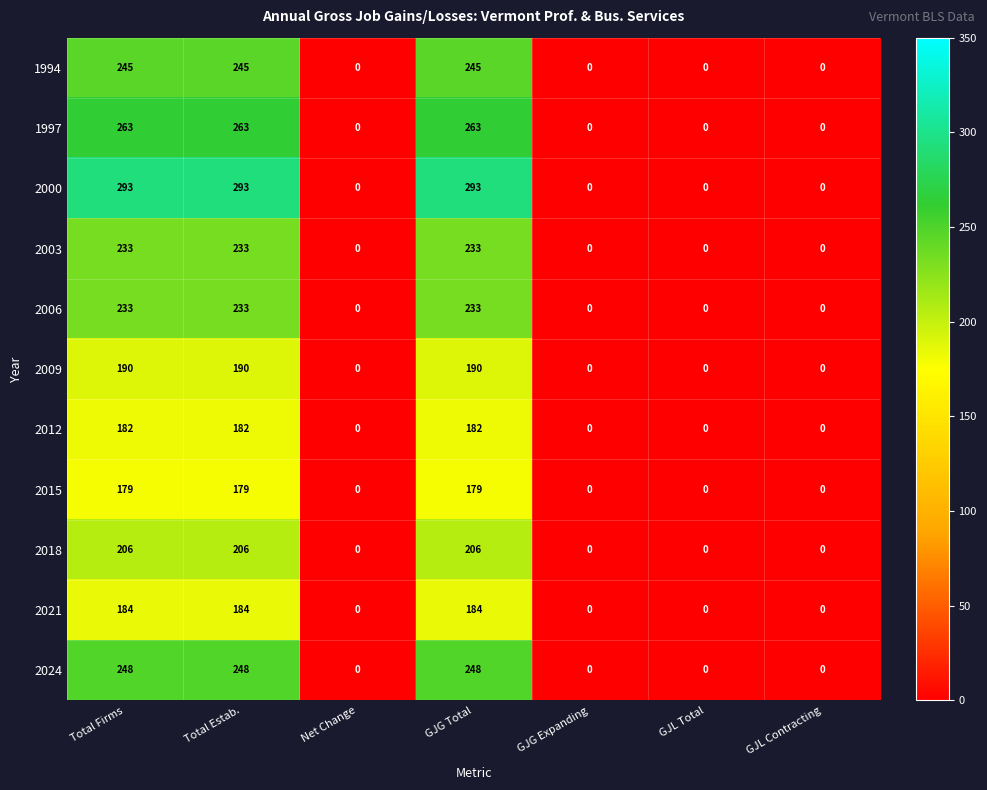

What is the approximate value of 1997 at Total Firms, to the nearest 5?

265